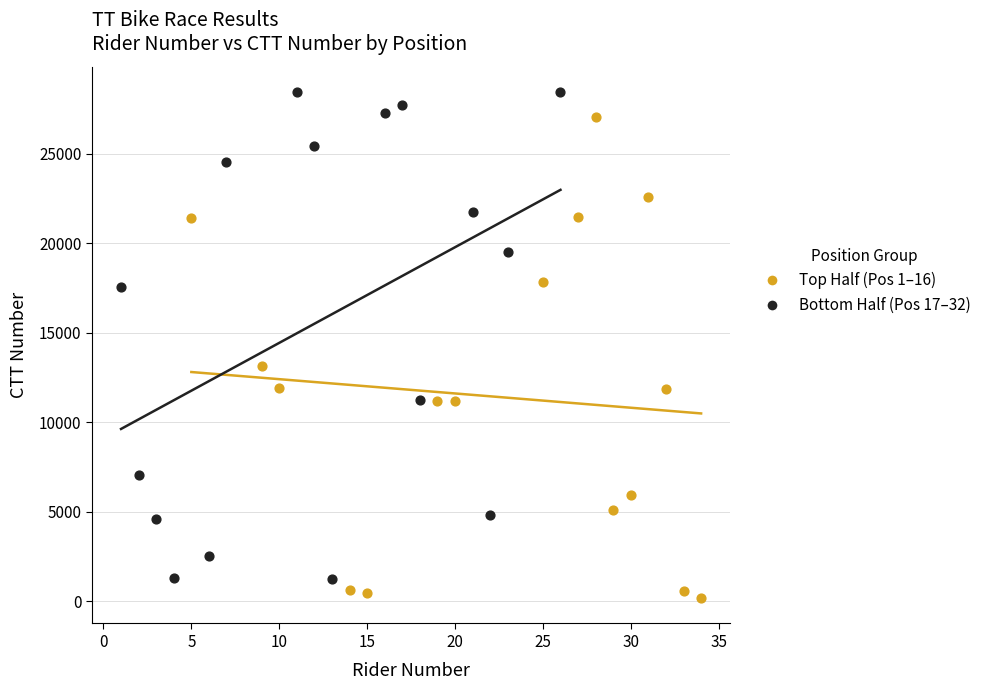

What are all the series names shown in the legend?

Top Half (Pos 1–16), Bottom Half (Pos 17–32)